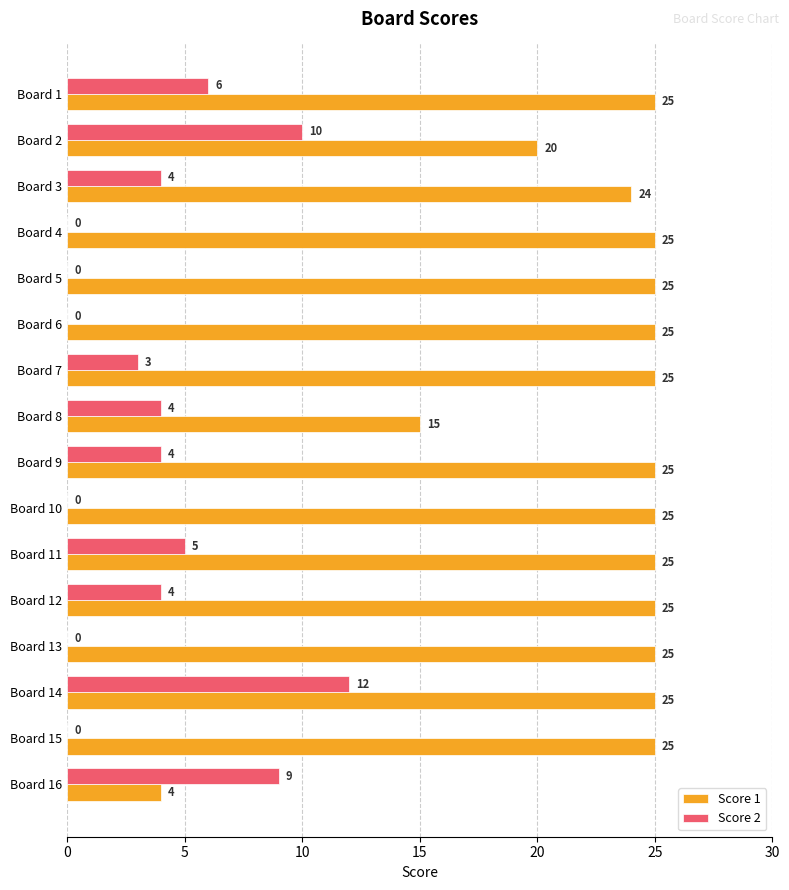

What value does the Score 1 series have at Board 13?

25